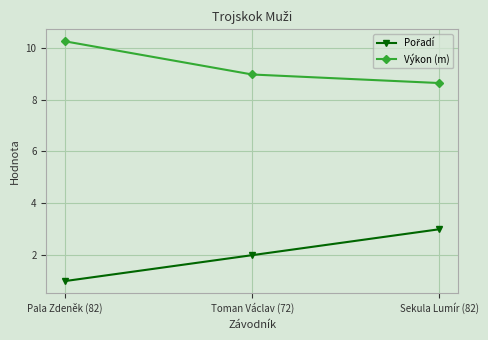

What position from the left is Toman Václav (72)?

2